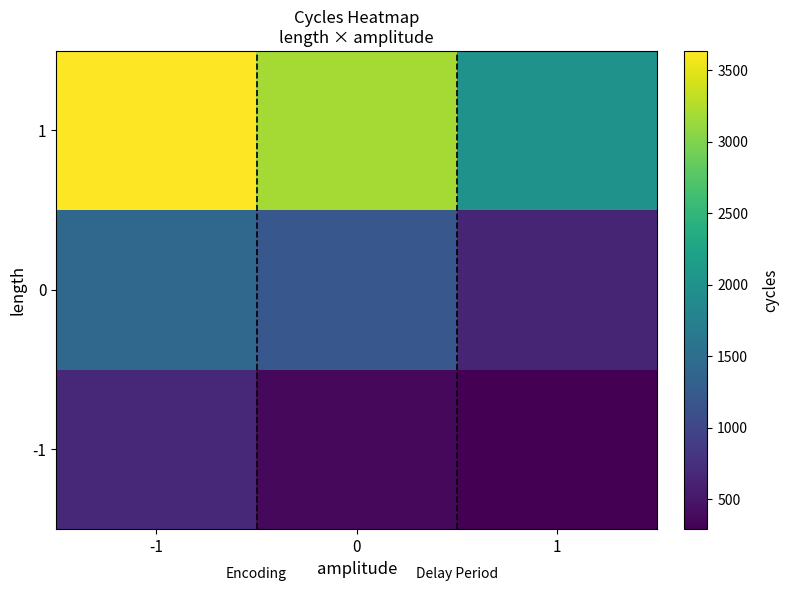

Reading left to right, what are all the values shown in this chart?

-1: -1=674	0=370	1=292
0: -1=1414	0=1198	1=634
1: -1=3636	0=3184	1=2000